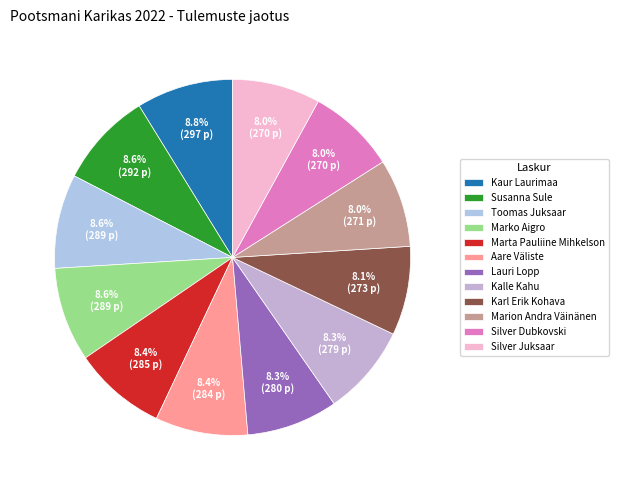

Between Marion Andra Väinänen and Silver Dubkovski, which is larger?

Marion Andra Väinänen